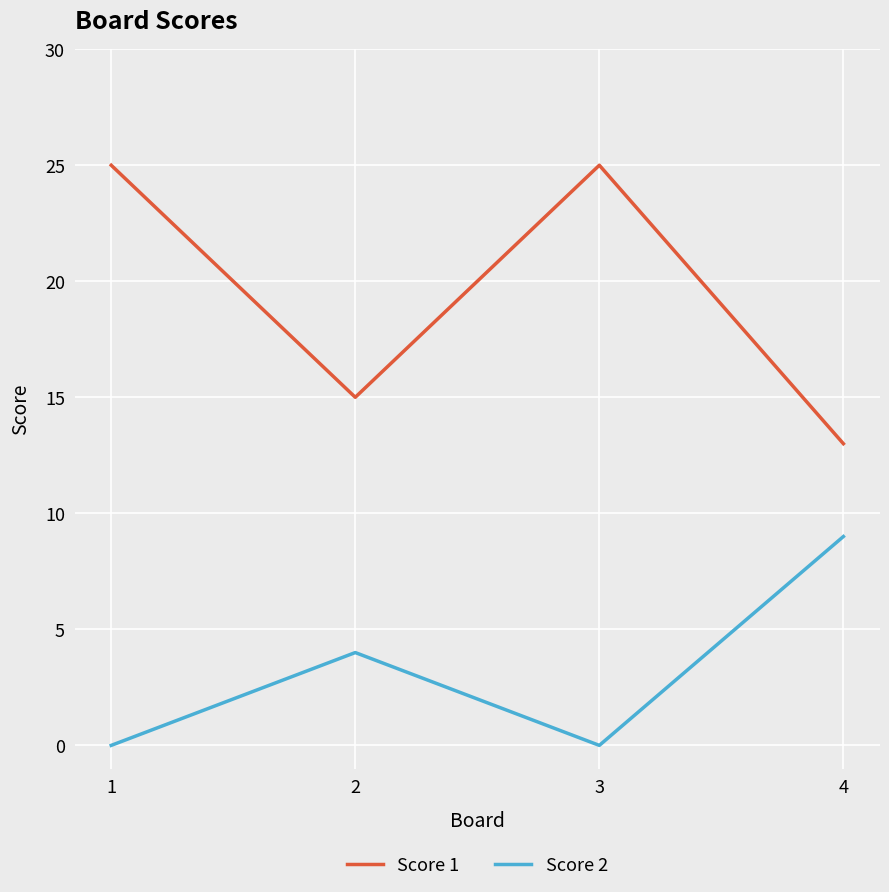

What is the average value of the Score 2 series?

3